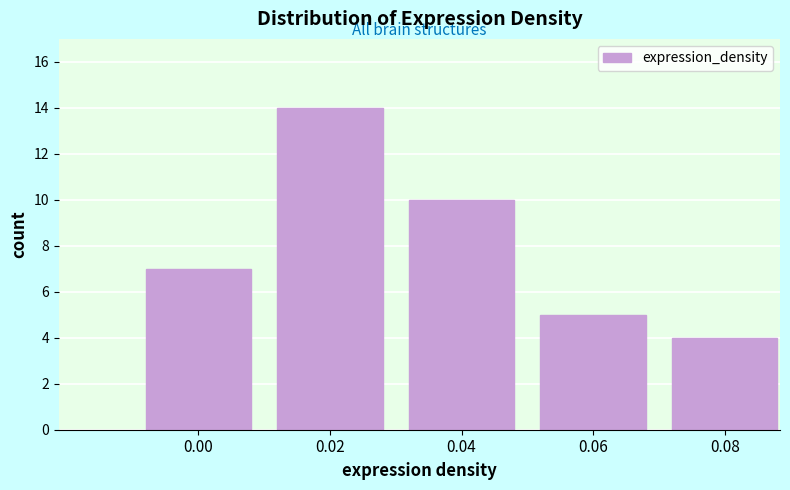

Reading right to left, transcribe all the data shown in this chart.

4	5	10	14	7